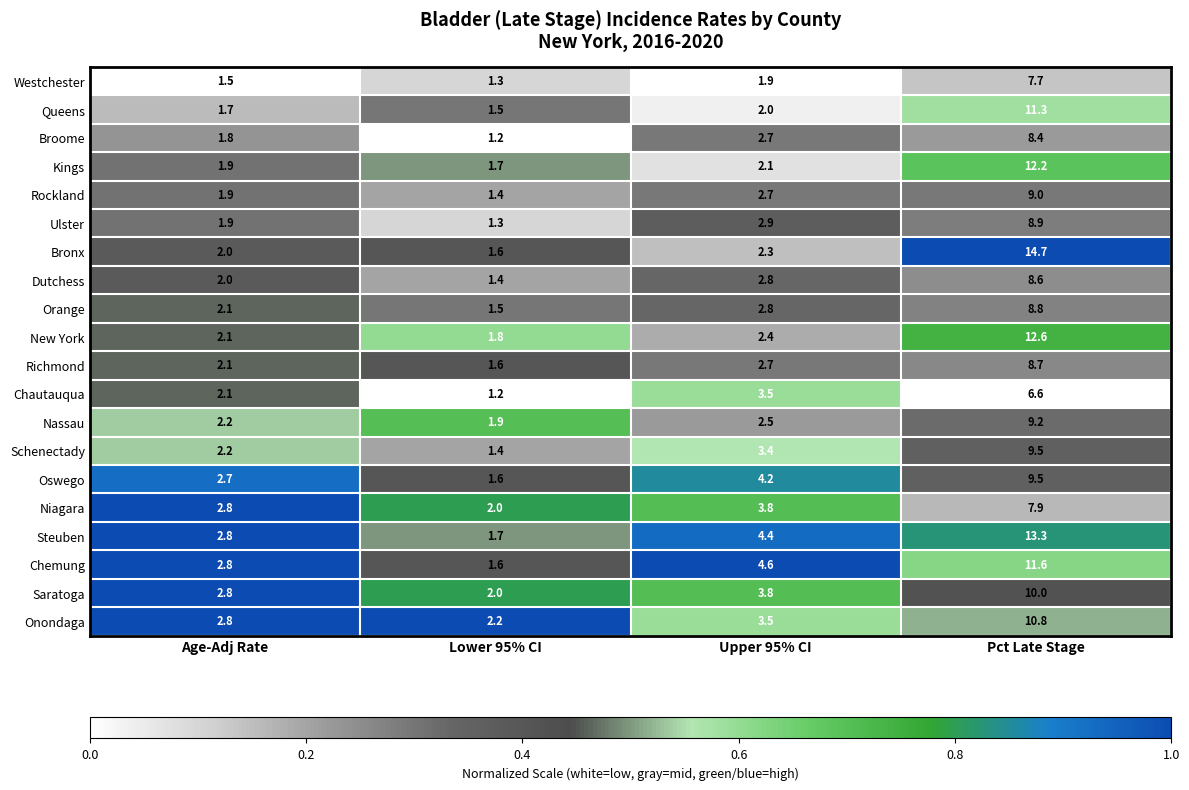

The Kings series shows 1.0 at Age-Adj Rate. True or false?

False